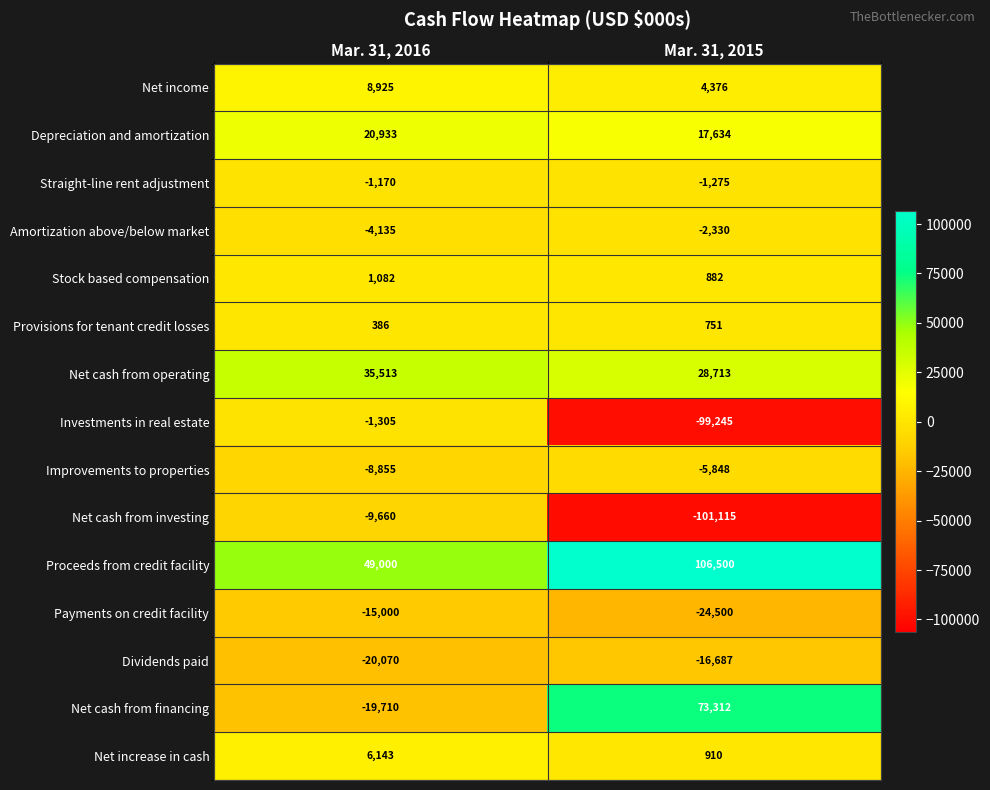

Reading right to left, what are all the values shown in this chart?

Net income: Mar. 31, 2015=4376	Mar. 31, 2016=8925
Depreciation and amortization: Mar. 31, 2015=17634	Mar. 31, 2016=20933
Straight-line rent adjustment: Mar. 31, 2015=-1275	Mar. 31, 2016=-1170
Amortization above/below market: Mar. 31, 2015=-2330	Mar. 31, 2016=-4135
Stock based compensation: Mar. 31, 2015=882	Mar. 31, 2016=1082
Provisions for tenant credit losses: Mar. 31, 2015=751	Mar. 31, 2016=386
Net cash from operating: Mar. 31, 2015=28713	Mar. 31, 2016=35513
Investments in real estate: Mar. 31, 2015=-99245	Mar. 31, 2016=-1305
Improvements to properties: Mar. 31, 2015=-5848	Mar. 31, 2016=-8855
Net cash from investing: Mar. 31, 2015=-101115	Mar. 31, 2016=-9660
Proceeds from credit facility: Mar. 31, 2015=106500	Mar. 31, 2016=49000
Payments on credit facility: Mar. 31, 2015=-24500	Mar. 31, 2016=-15000
Dividends paid: Mar. 31, 2015=-16687	Mar. 31, 2016=-20070
Net cash from financing: Mar. 31, 2015=73312	Mar. 31, 2016=-19710
Net increase in cash: Mar. 31, 2015=910	Mar. 31, 2016=6143